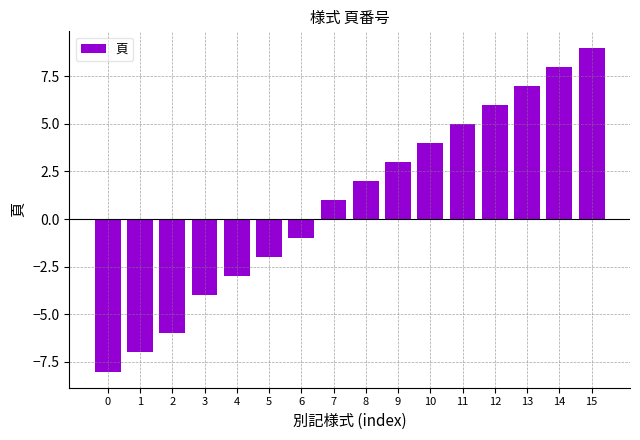

How many negative values are there?

7